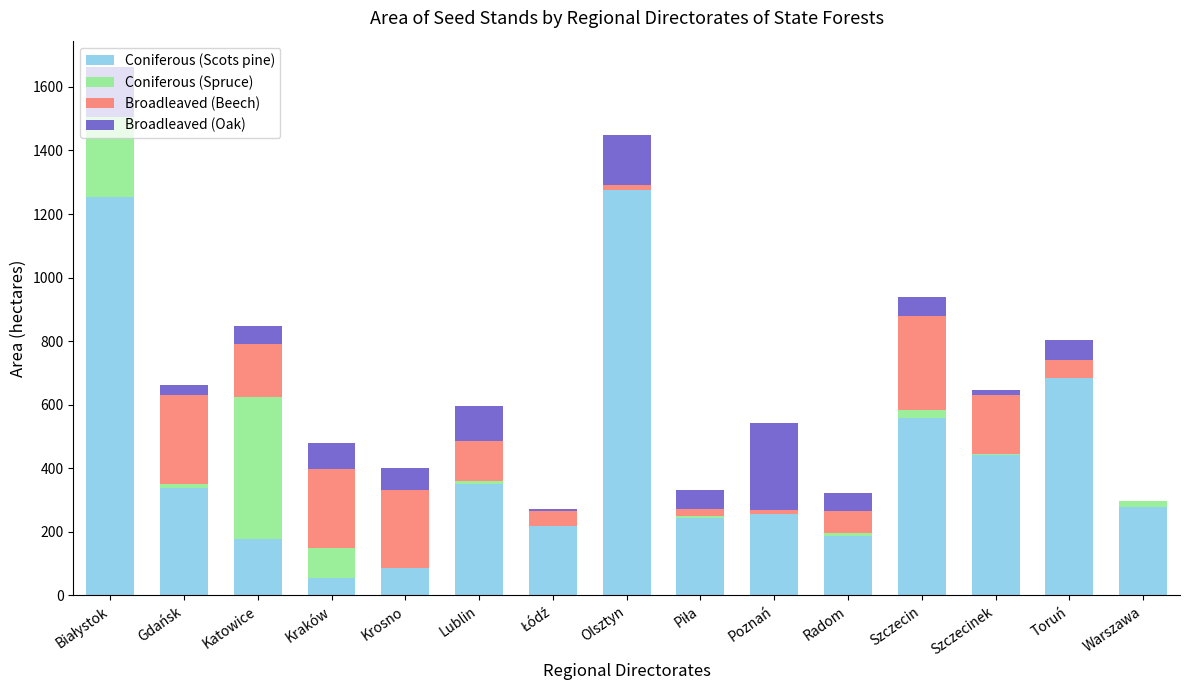

At which label is Coniferous (Scots pine) closest to 665?

Toruń